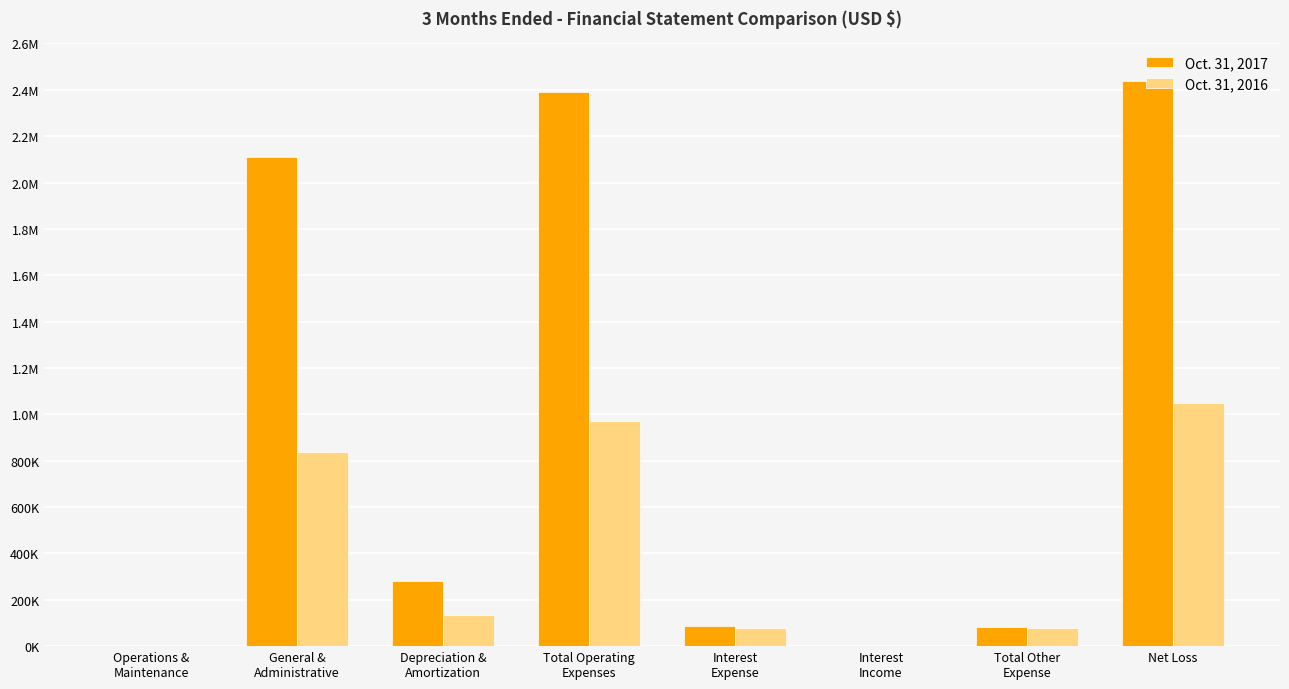

What are all the series names shown in the legend?

Oct. 31, 2017, Oct. 31, 2016